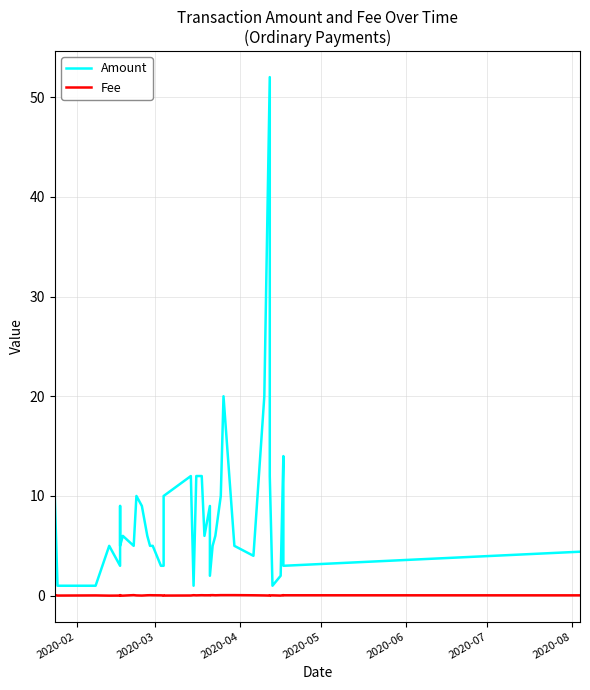

Where does the Amount series first go above 6?

2020-02